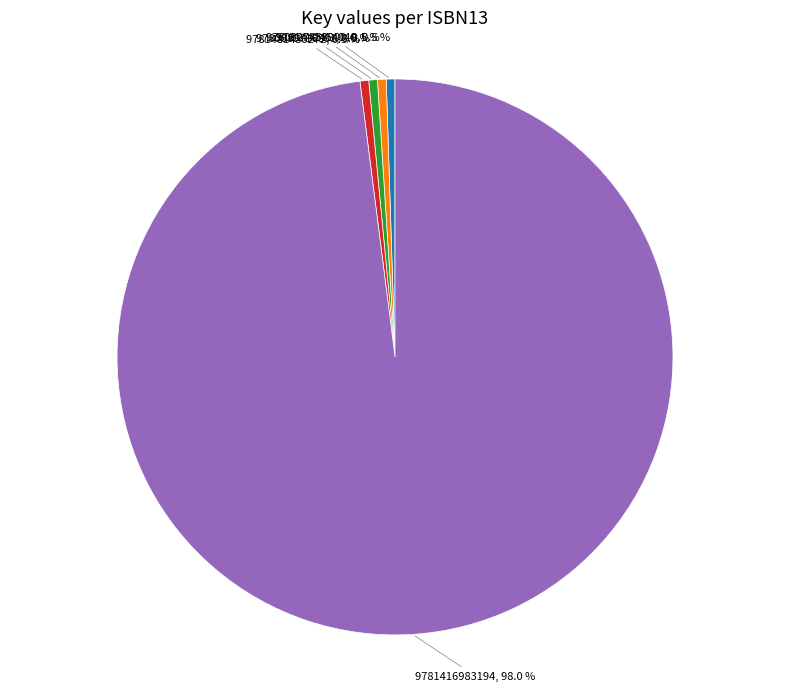

Is there any slice that represents more than half of the pie?

Yes